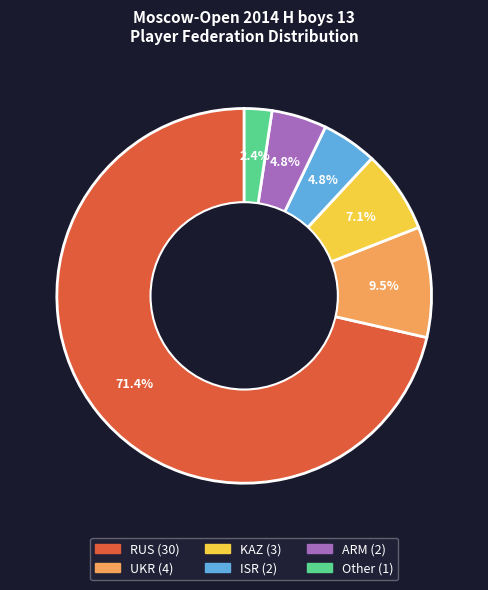

To the nearest percent, what portion does Other represent?

2%